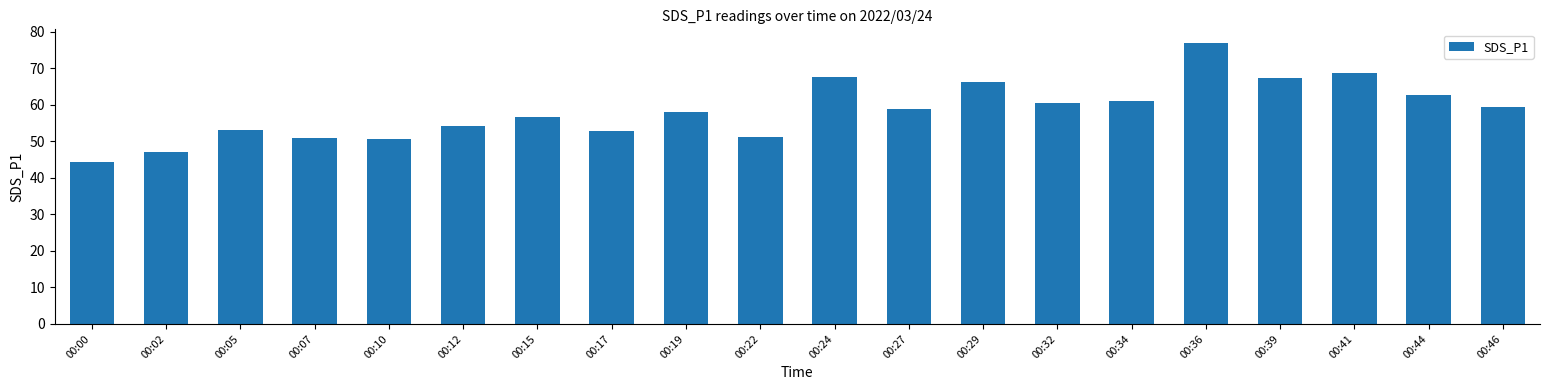

True or false: the data shows 77.3 at 00:46.

False